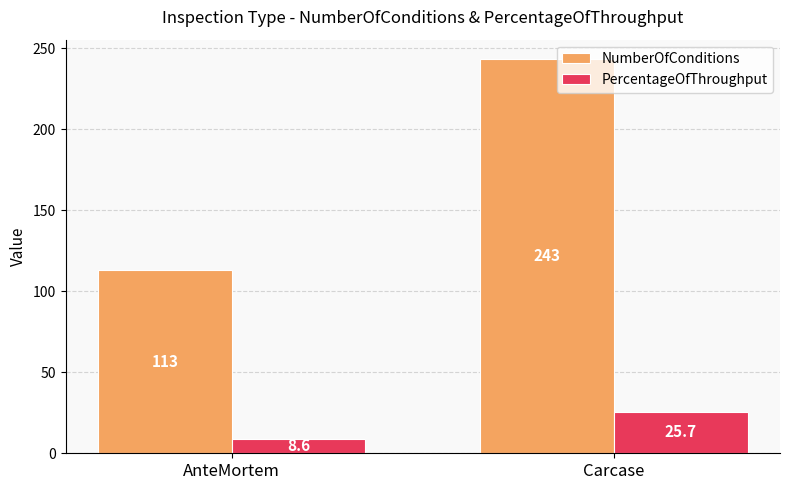

Between AnteMortem and Carcase, which series saw the biggest shift?

NumberOfConditions